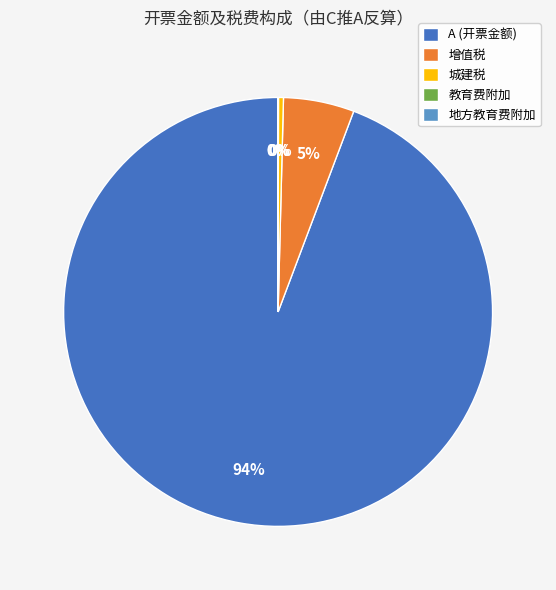

The 增值税 slice represents 5% of the pie. True or false?

True